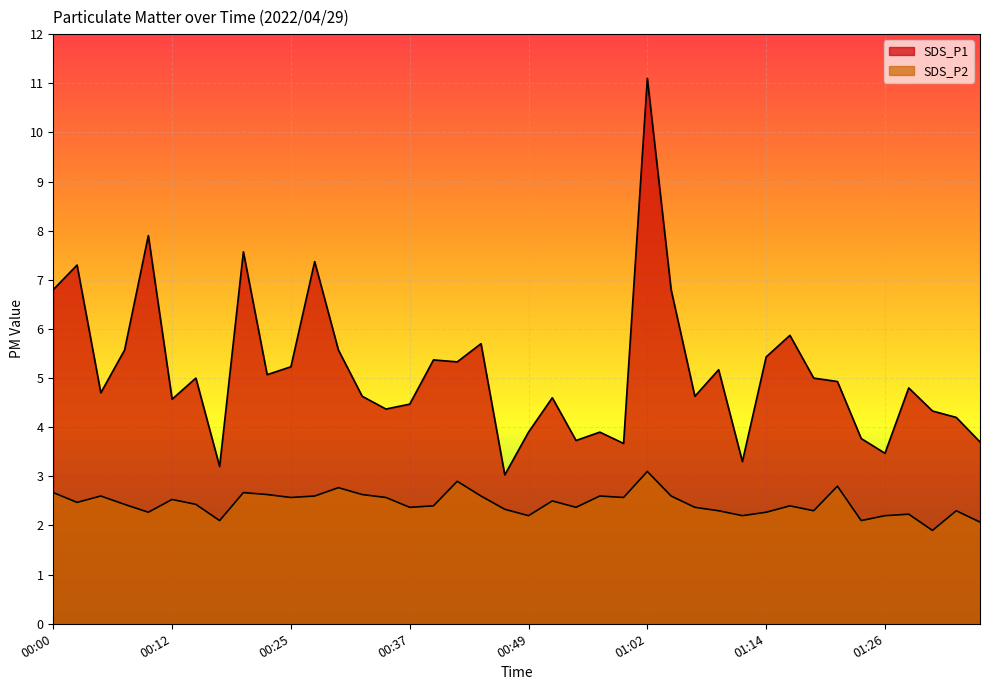

What is the difference between the highest and lowest values at 01:34?

1.9